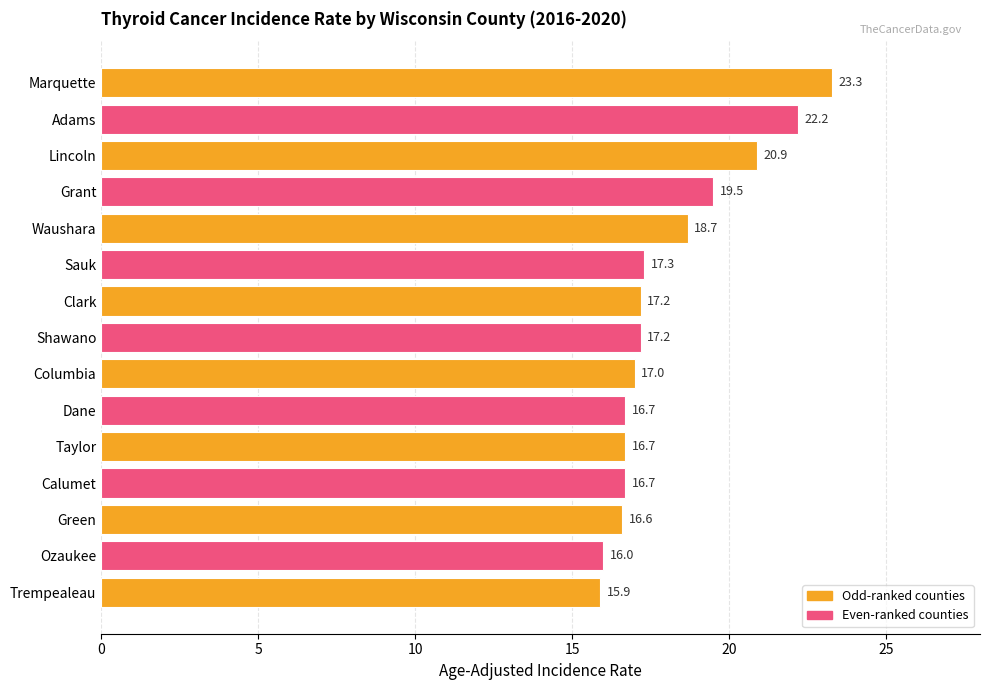

How many bars are there in total?

15